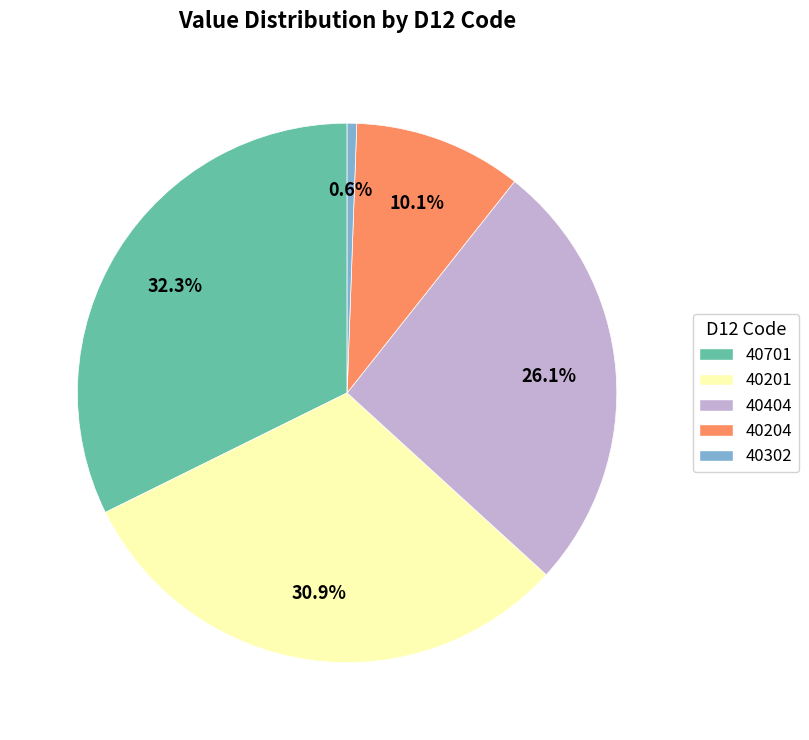

To the nearest percent, what portion does 40404 represent?

26%